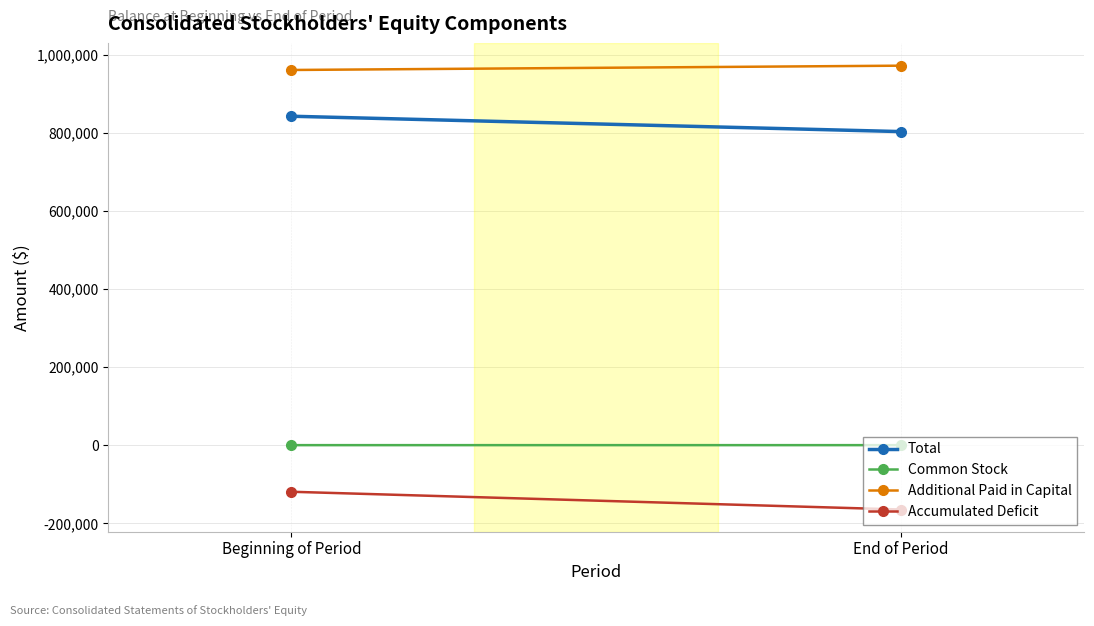

How many values in the Common Stock series are below 468?

1